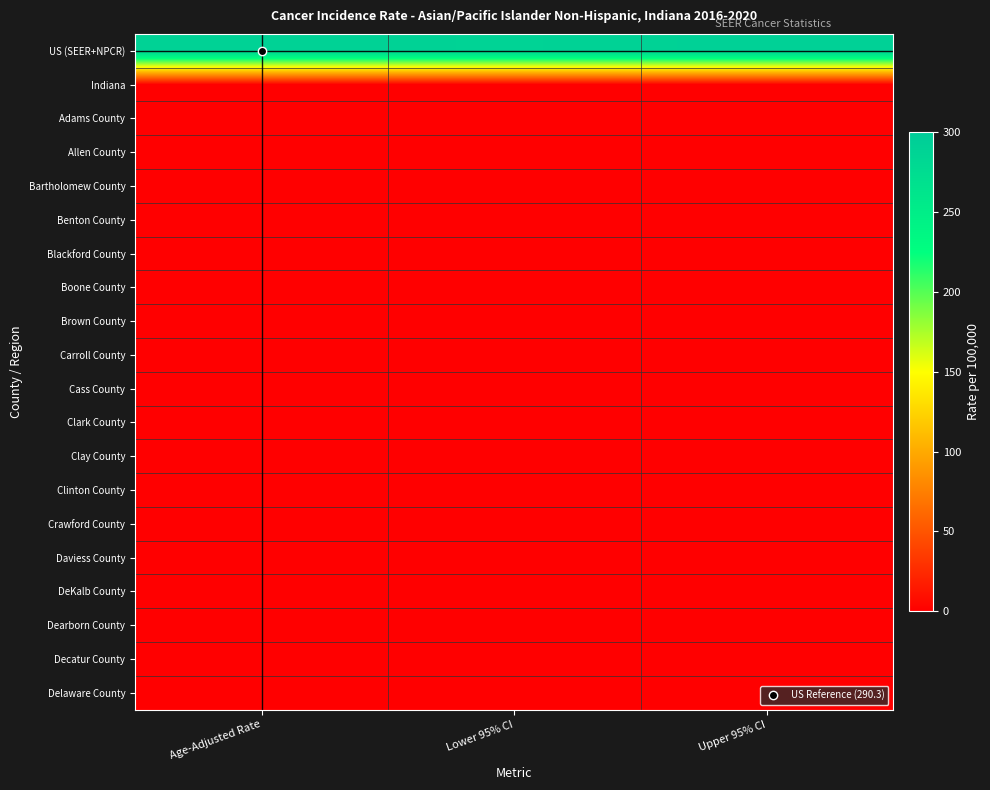

How many data points does each series have?

3